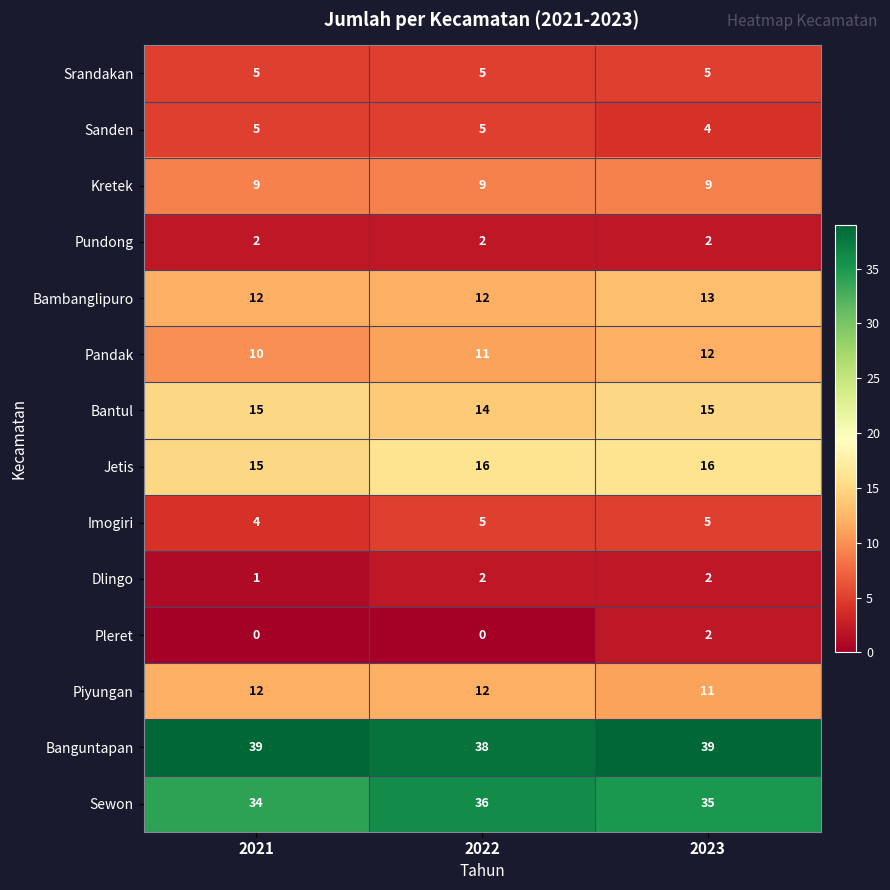

The Imogiri series shows 3 at 2023. True or false?

False